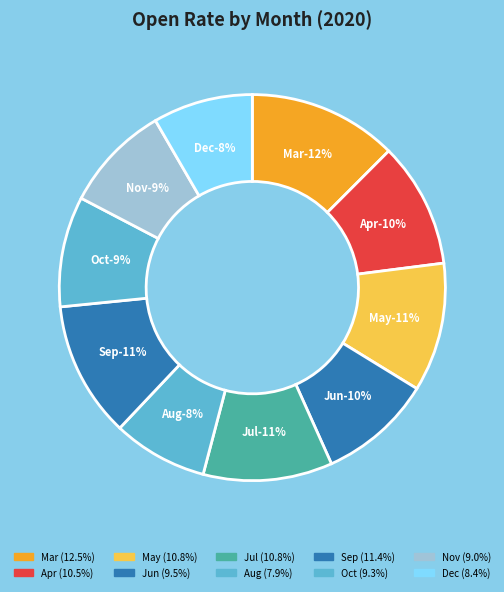

How many slices are in this pie chart?

10